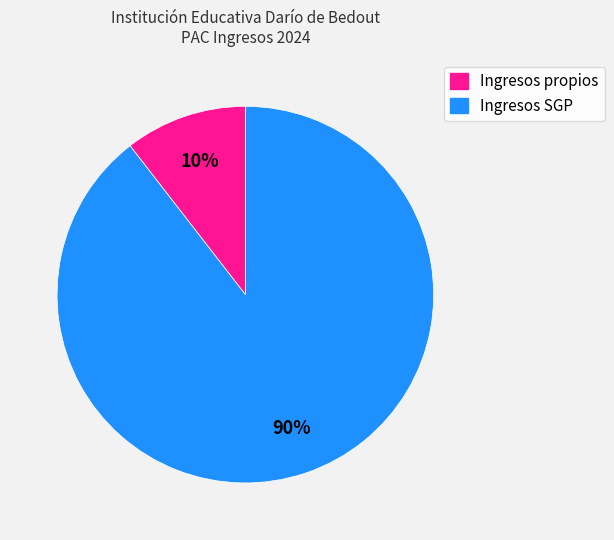

True or false: Ingresos propios accounts for 10% of the total.

True